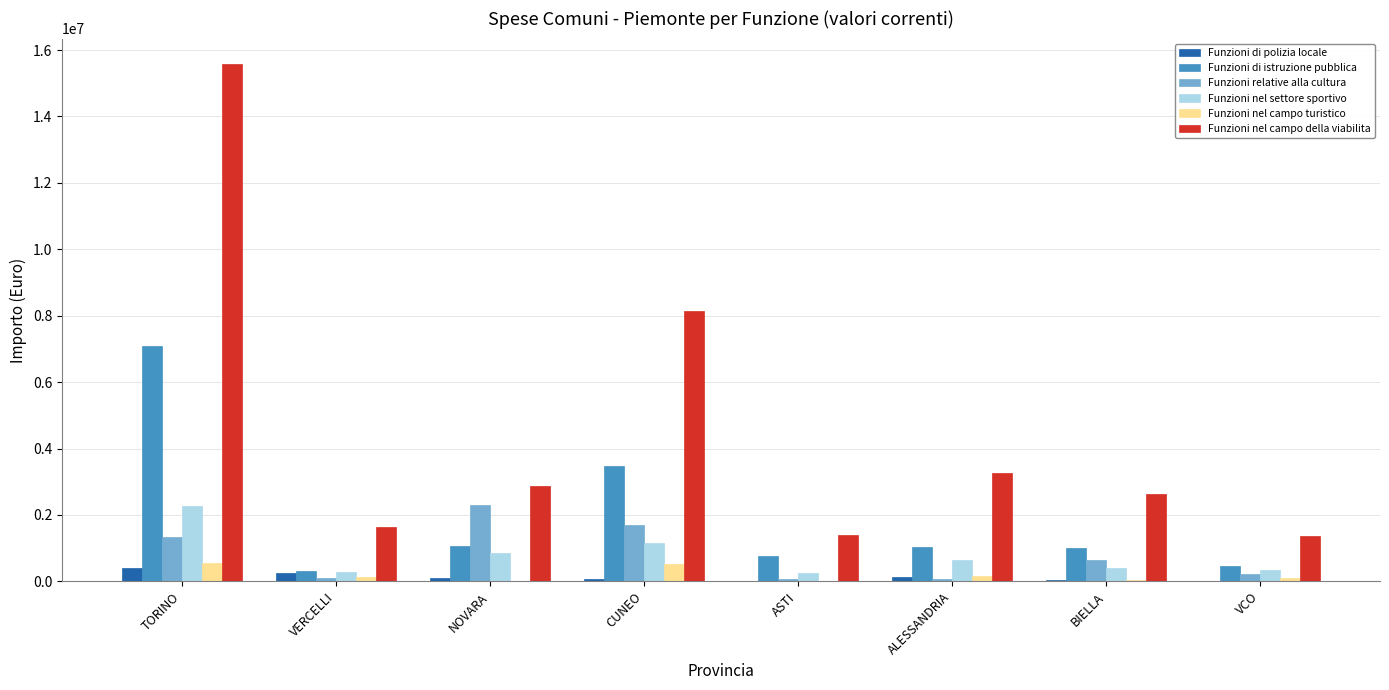

At which category does the chart reach its peak across all series?

TORINO